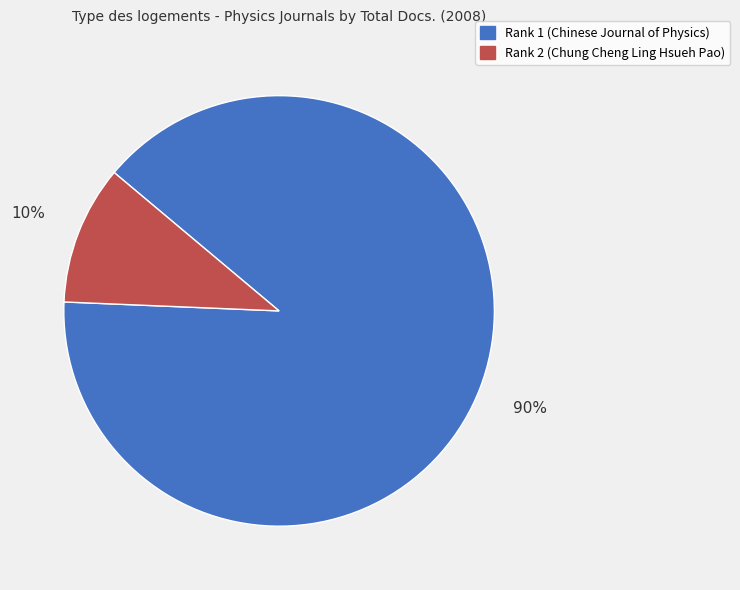

Which category has the biggest portion of the pie?

Rank 1 (Chinese Journal of Physics)